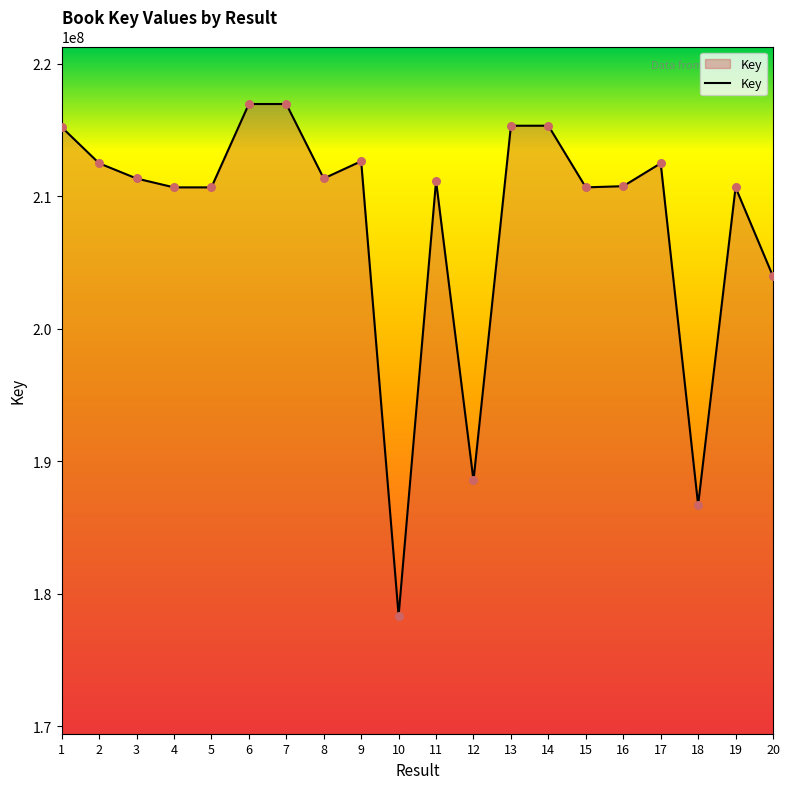

Approximately how many times larger is the value at 4 compared to 10?

1.2